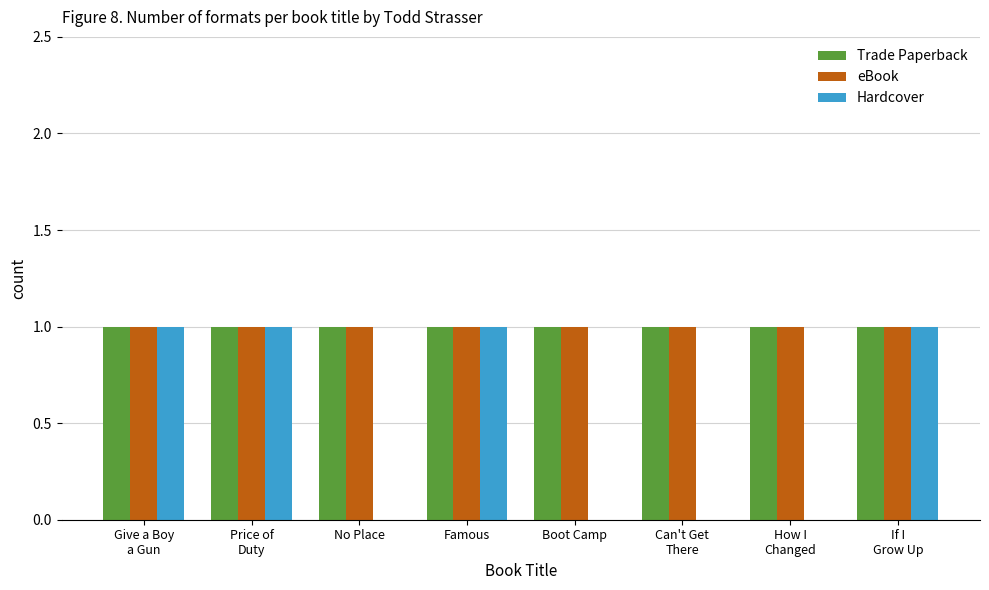

The value of Trade Paperback at Famous is 1. True or false?

True